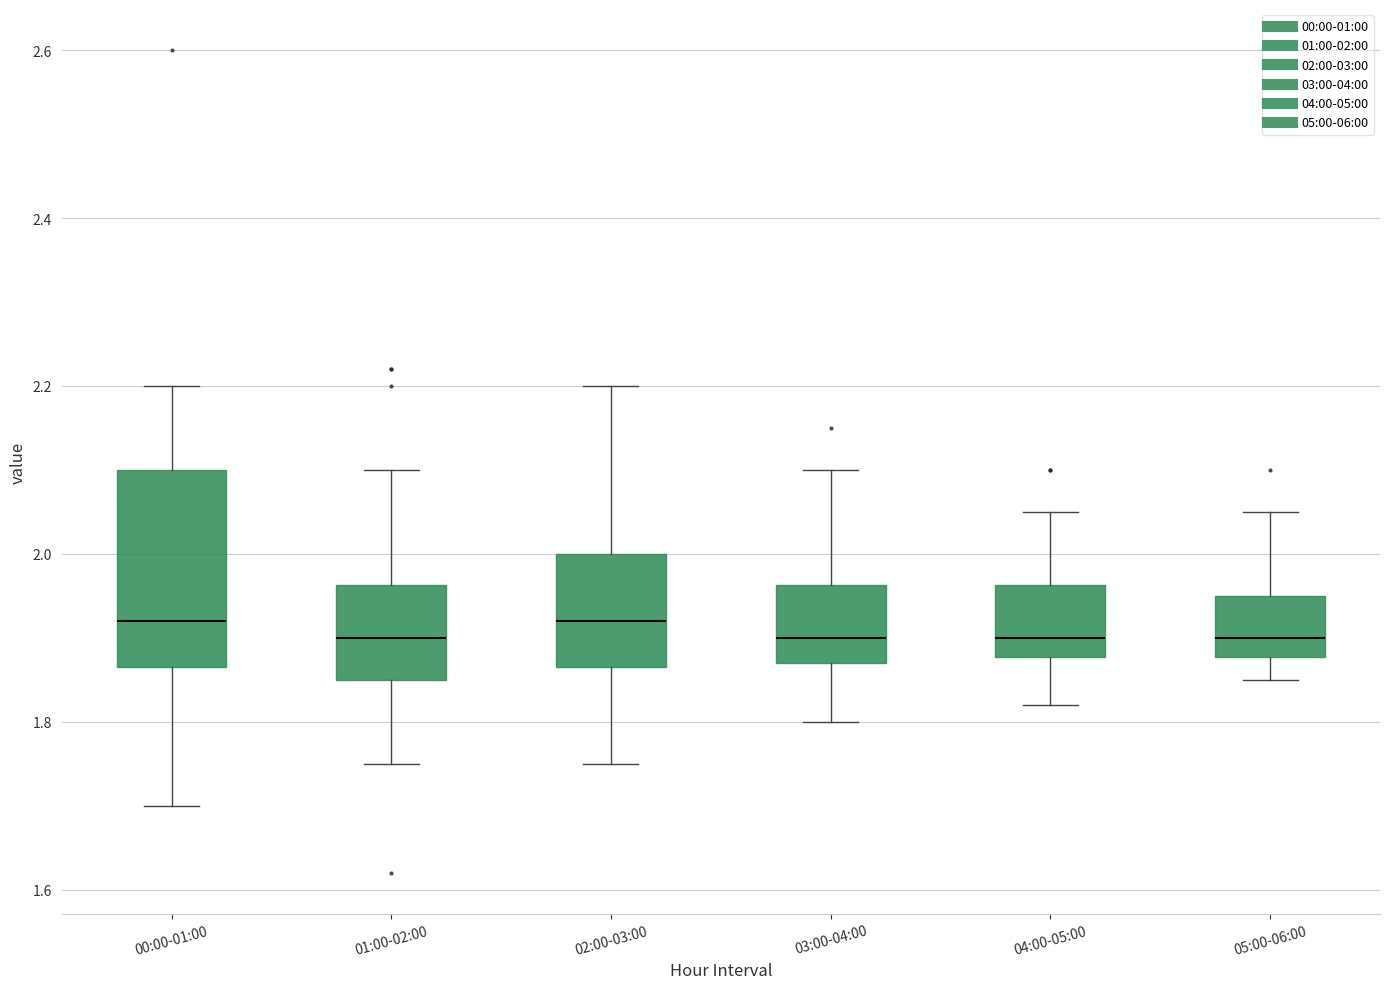

Where does the median line of the box for 03:00-04:00 sit on the y-axis? The values are not printed on the chart, so give them approximately, as read against the axis.

1.90